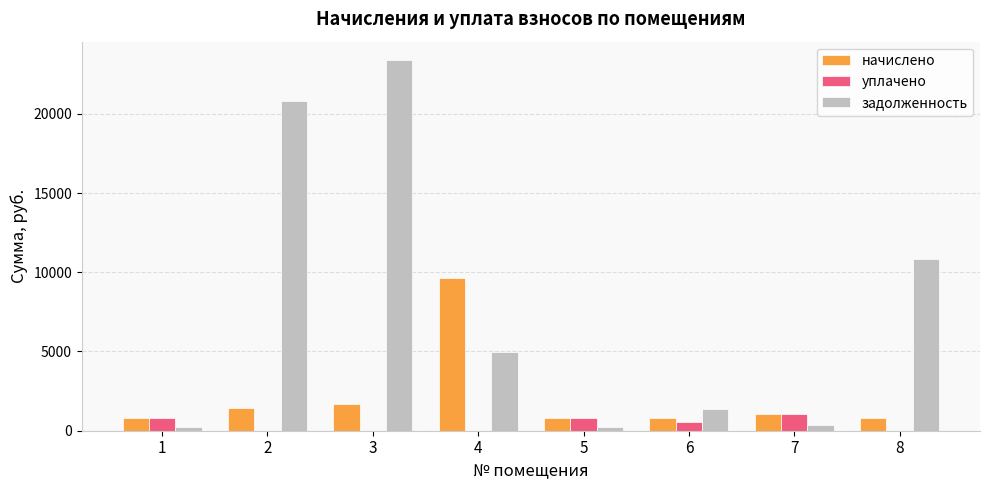

At which label does начислено first exceed 1059?

2